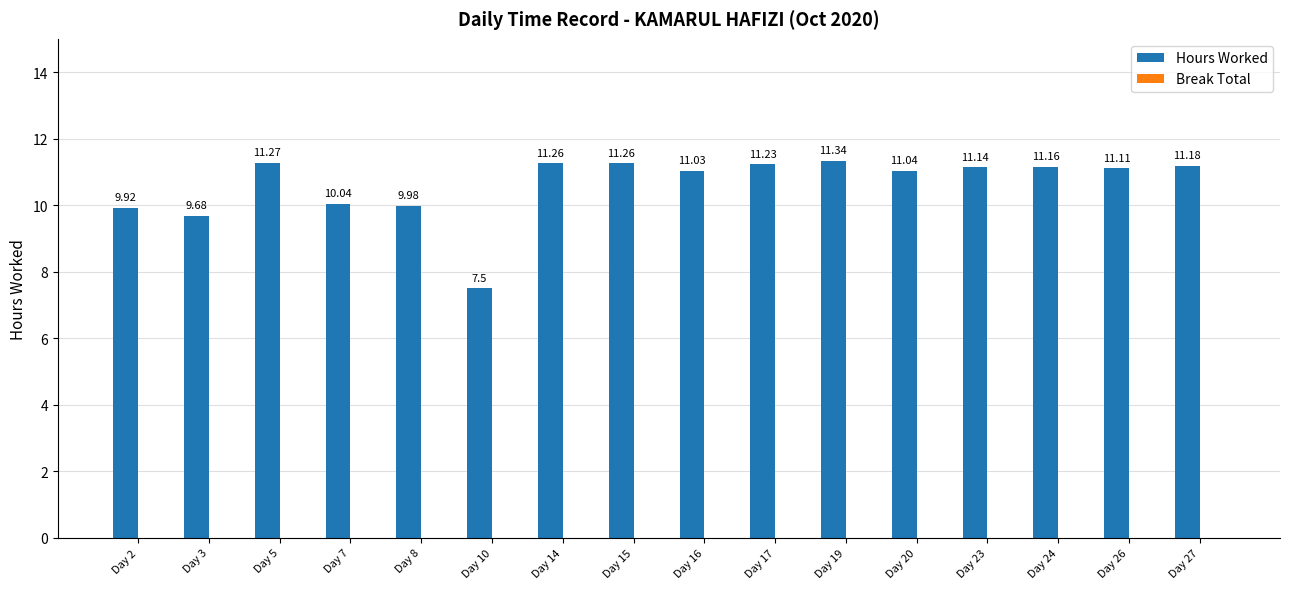

How many bars are there in total?

16